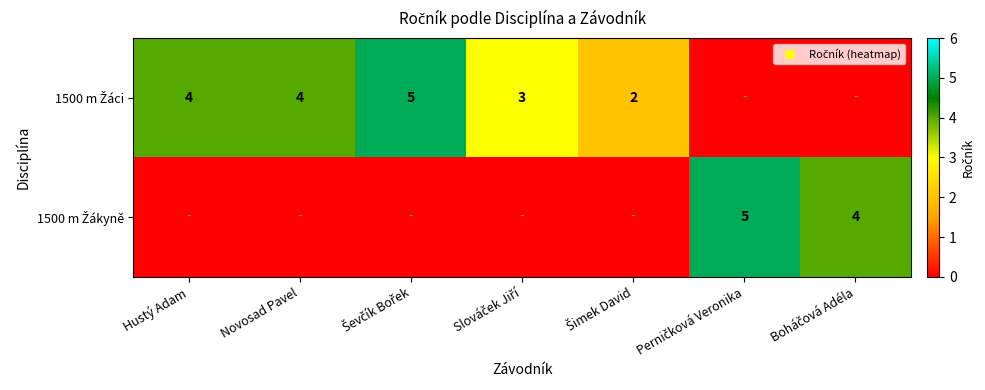

List the labels in order of 1500 m Žáci value, largest first.

Ševčík Bořek, Hustý Adam, Novosad Pavel, Slováček Jiří, Šimek David, Perničková Veronika, Boháčová Adéla